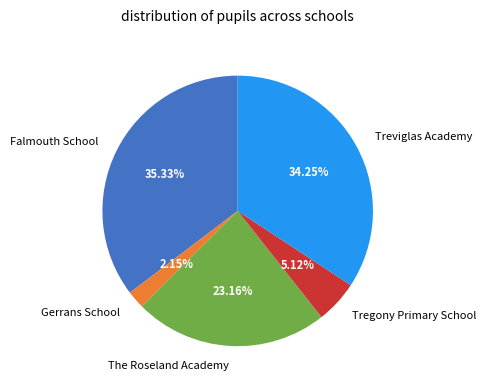

How many segments does this pie chart have?

5